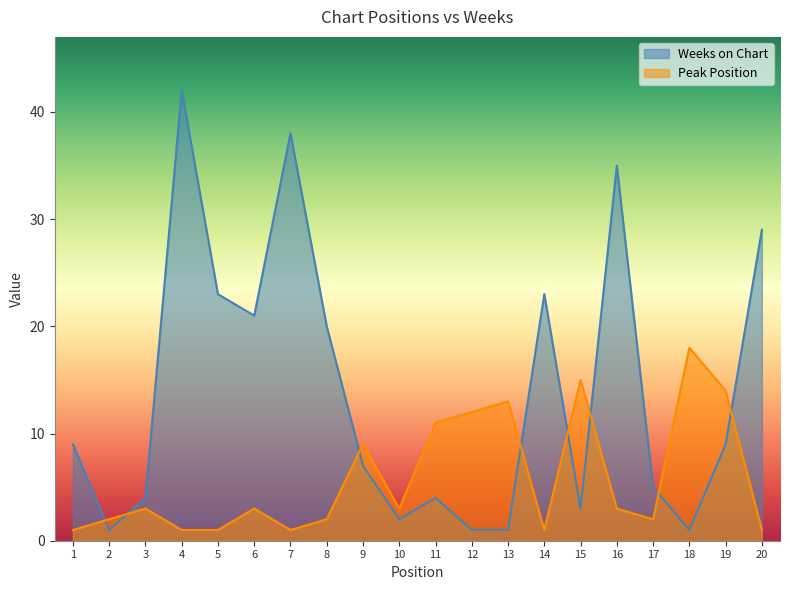

How many values in the Peak Position series are below 3?

9